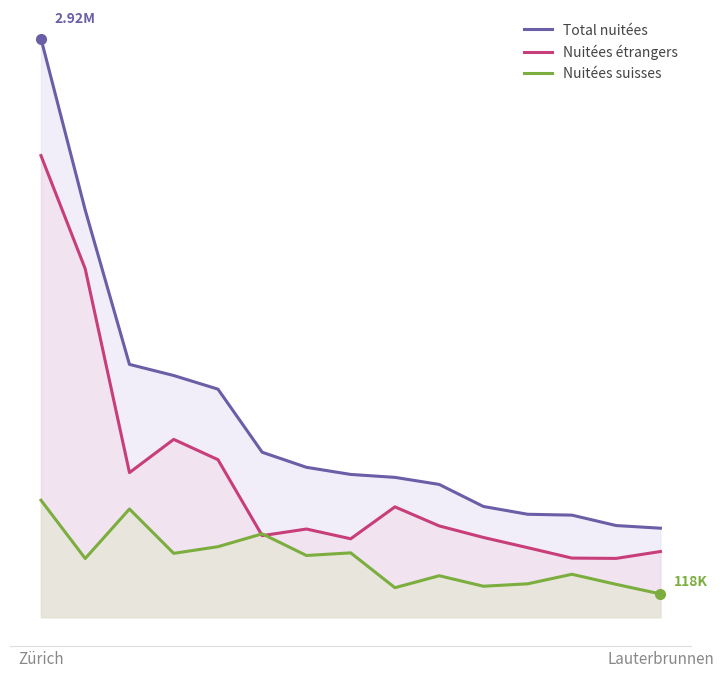

Does the chart display data point markers on the line(s)?

No